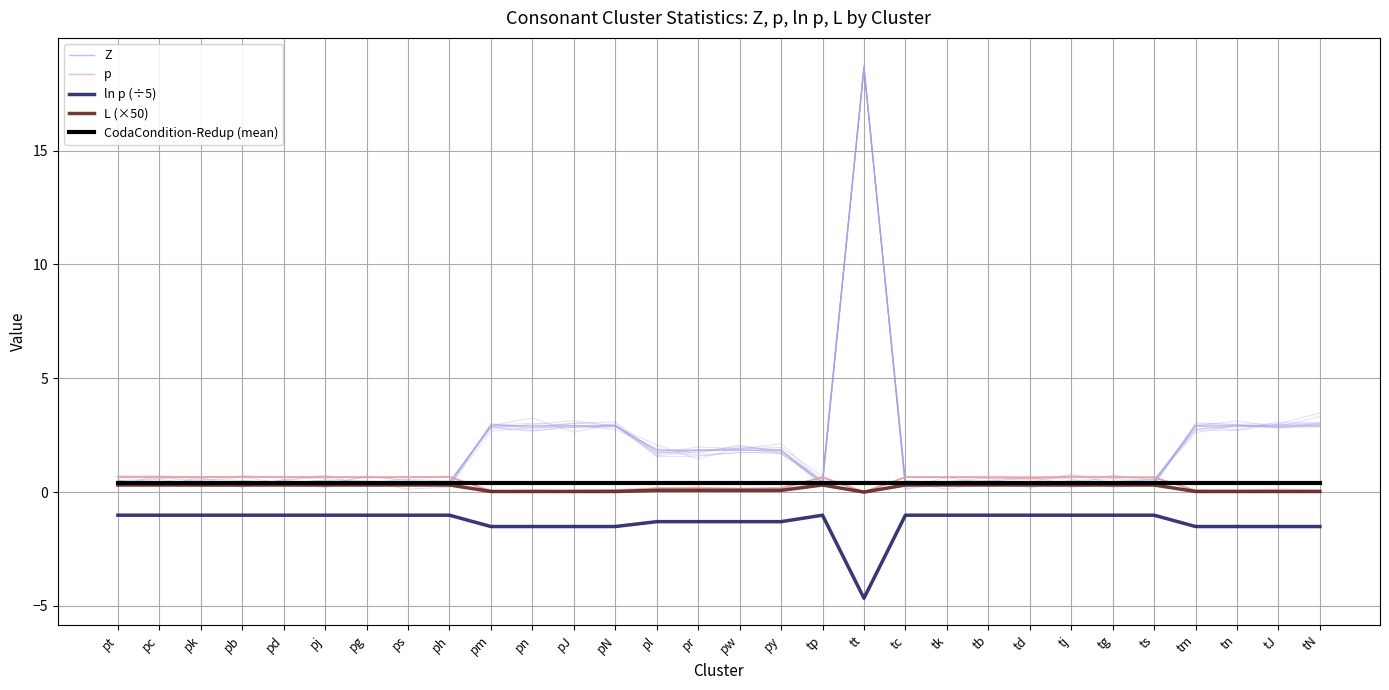

True or false: Z has a value of 0.4 at tk.

True